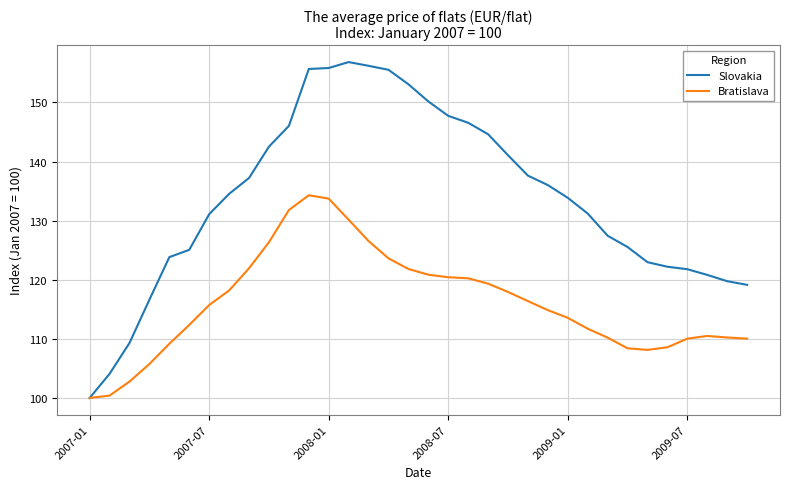

Which series has the widest spread of values?

Slovakia